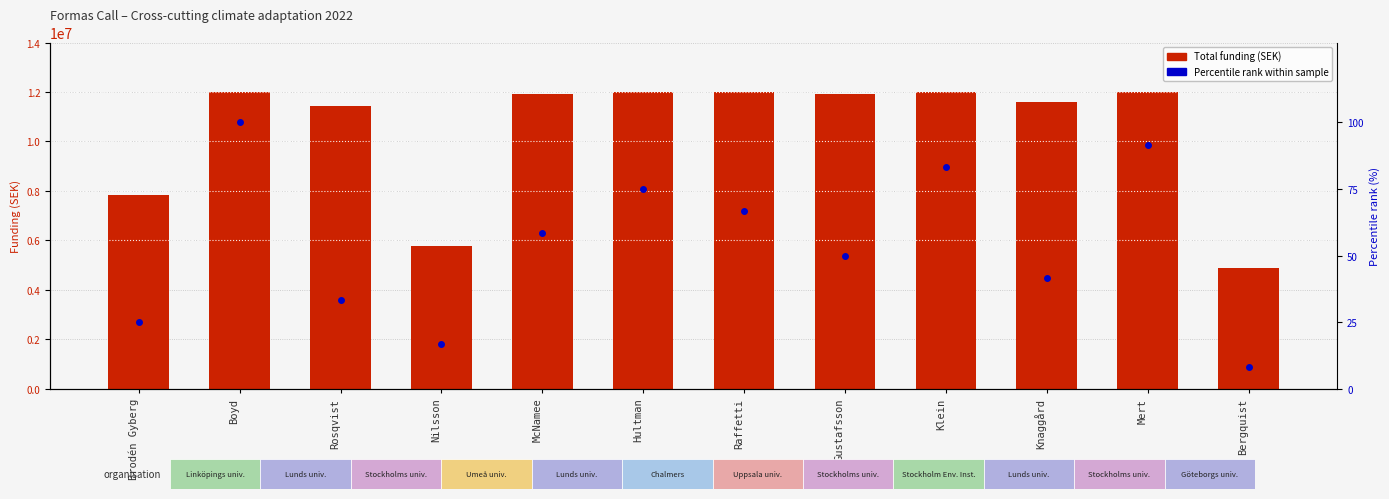

What position from the left is Mert?

11